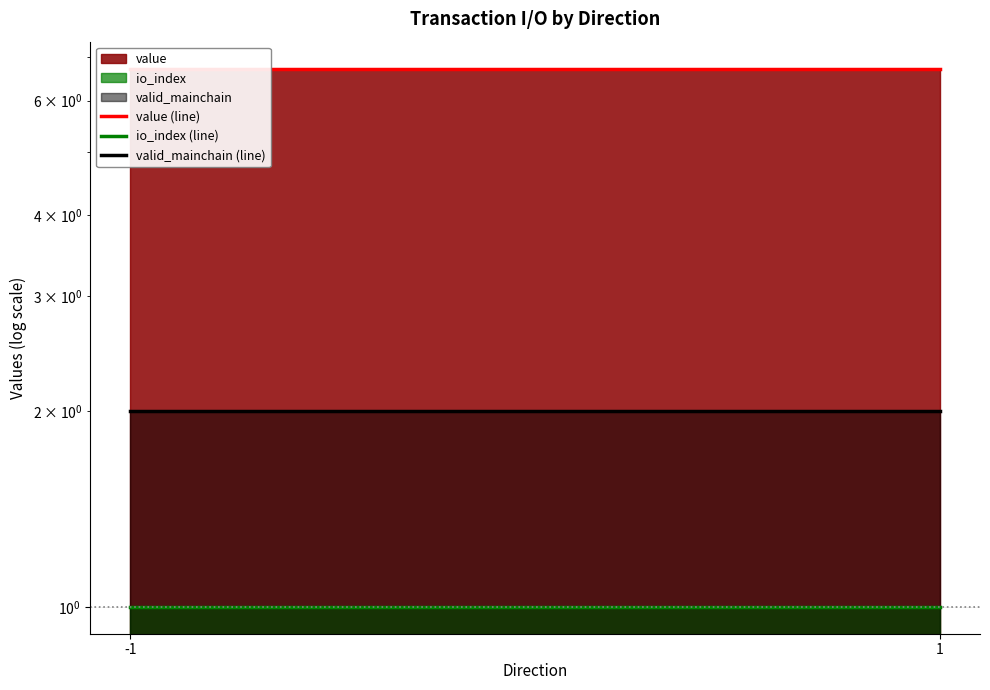

Which category has the lowest value in the valid_mainchain (line) series?

-1